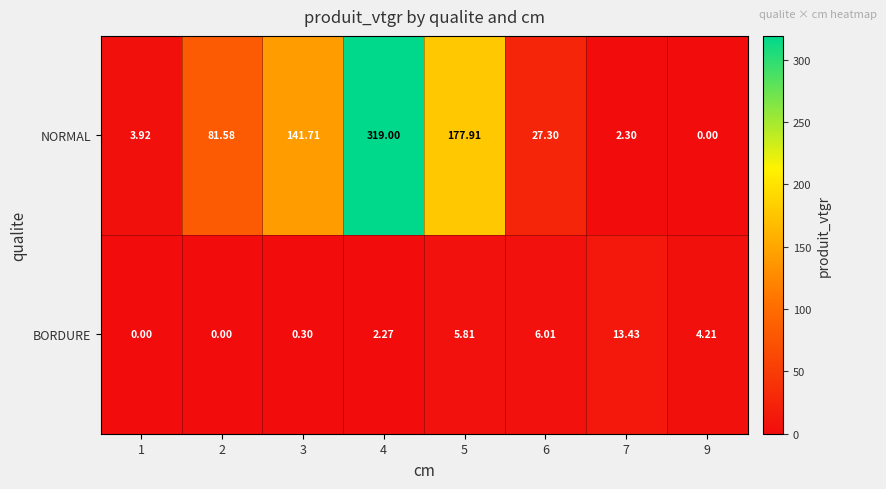

Which series has the widest spread of values?

NORMAL